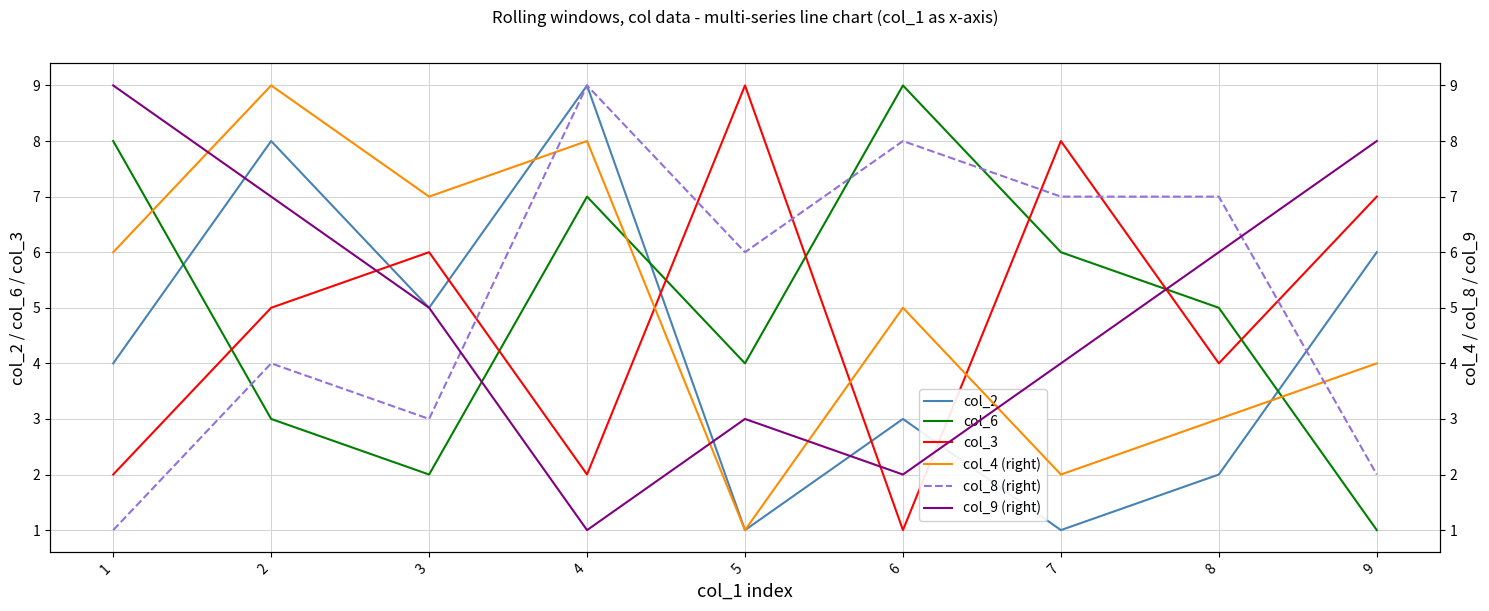

What are all the series names shown in the legend?

col_2, col_6, col_3, col_4 (right), col_8 (right), col_9 (right)